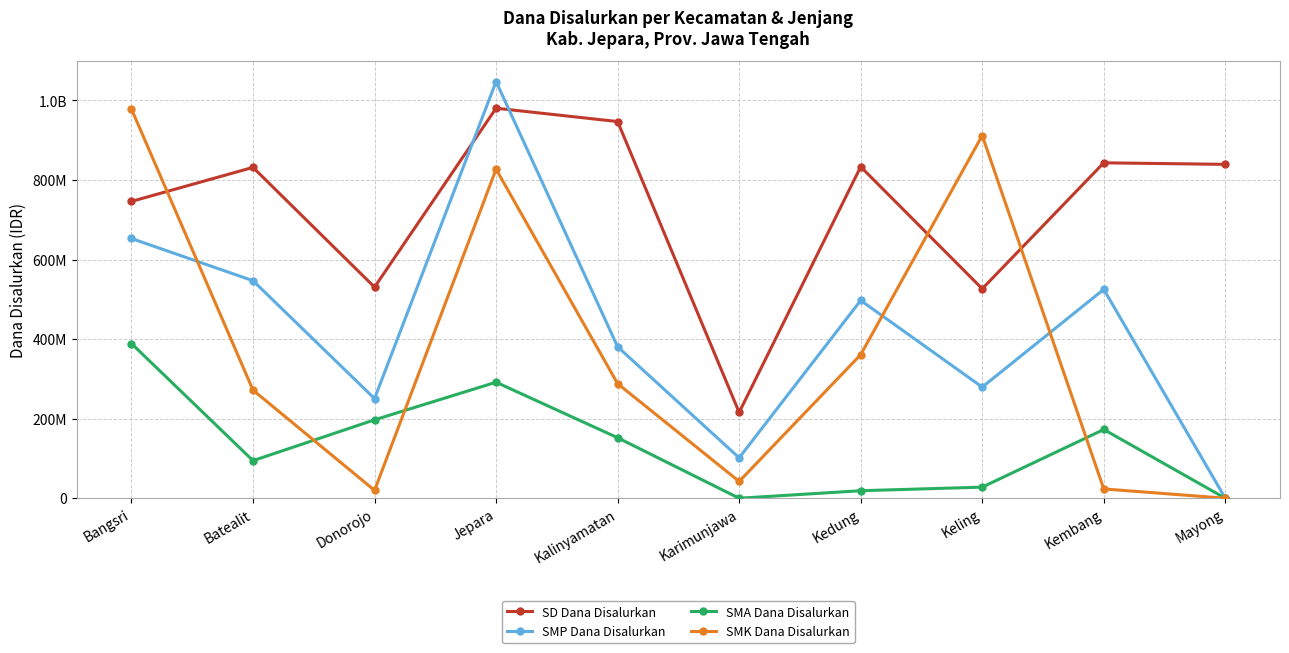

Is this an area chart (filled region under the line)?

No